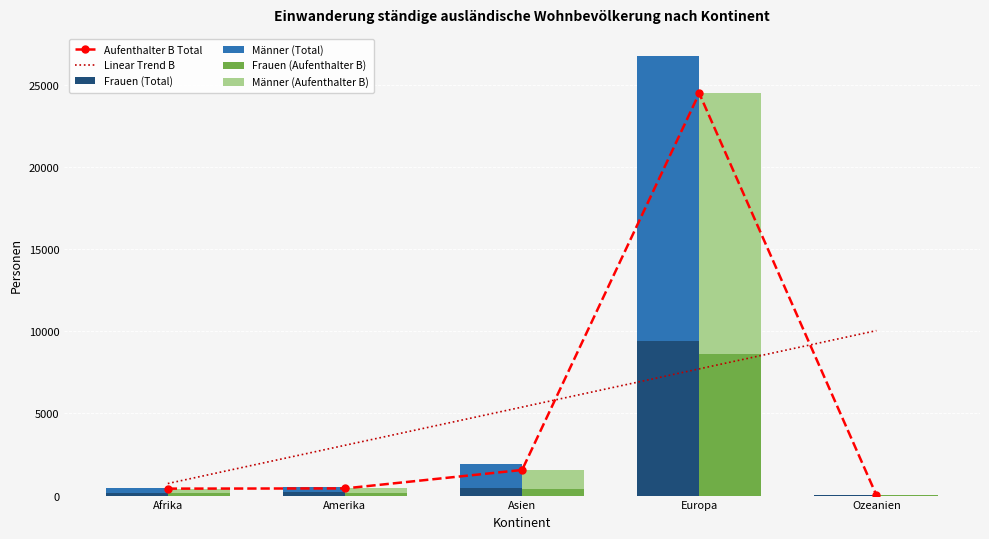

True or false: Frauen (Aufenthalter B) has a value of 51.7 at Afrika.

False